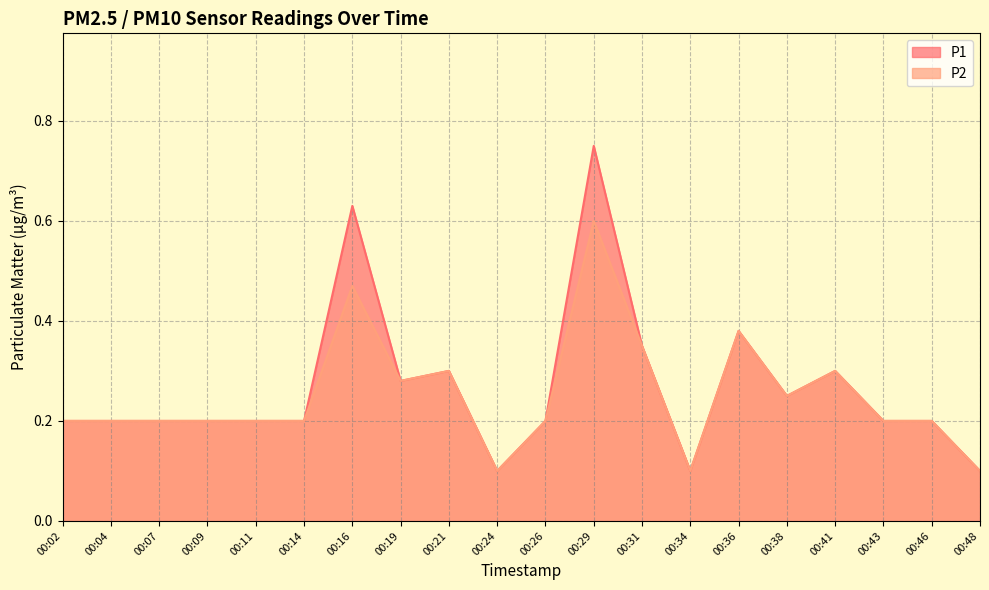

The P1 series shows 0.0 at 00:24. True or false?

False